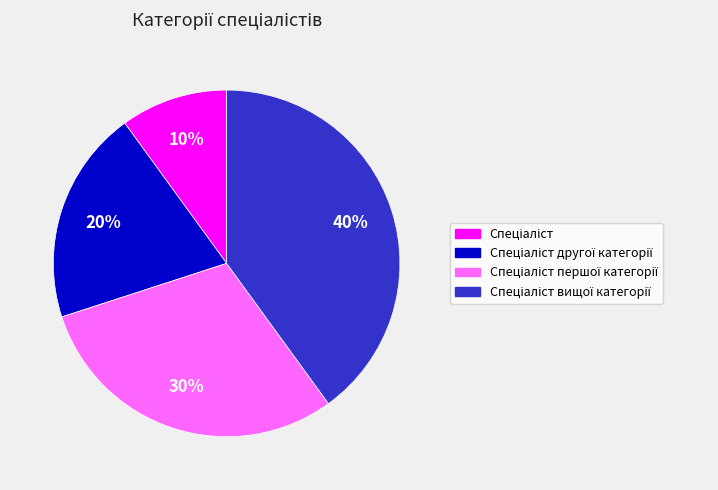

How many segments does this pie chart have?

4